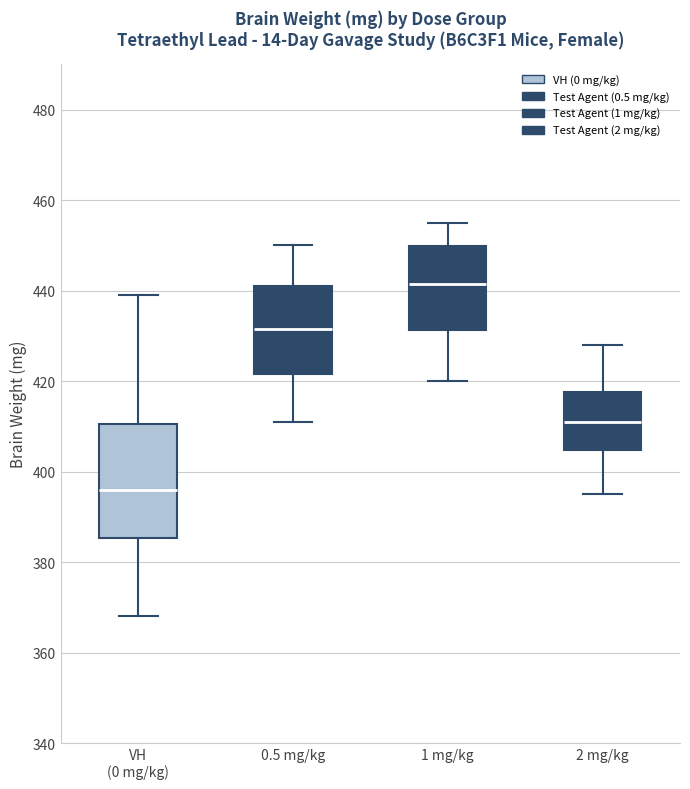

Where is the lower edge of the box for 2 mg/kg on the y-axis? The values are not printed on the chart, so give them approximately, as read against the axis.

404